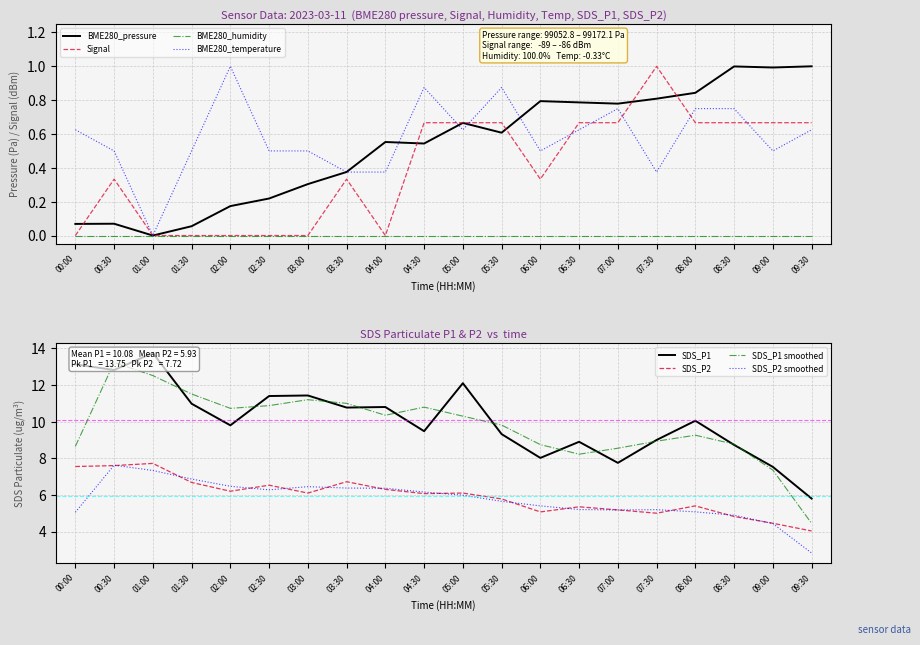

What is the sum of the BME280_temperature values at 03:00 and 01:00?

0.5